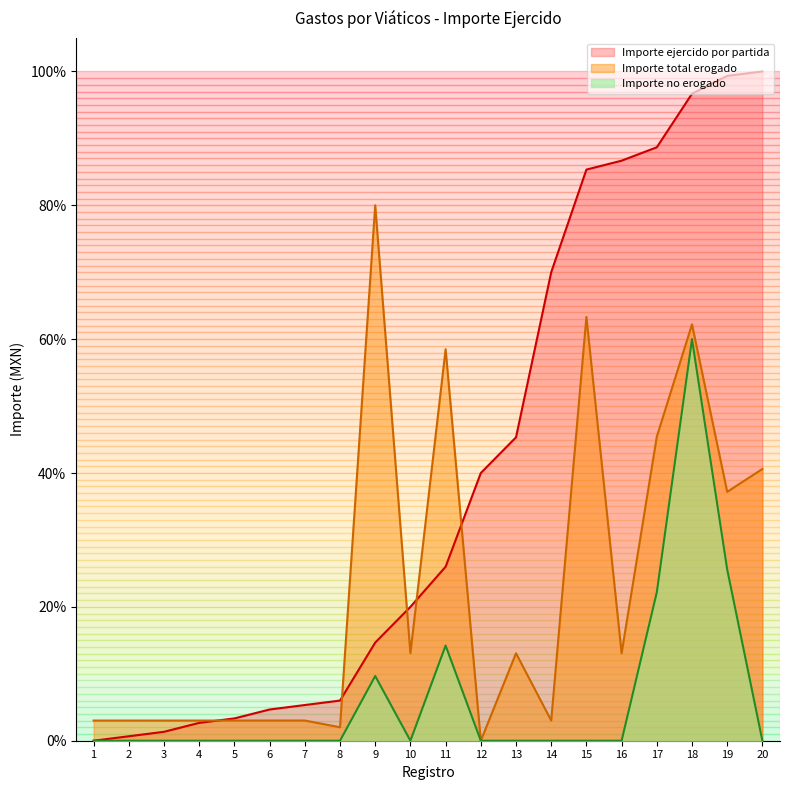

At which category is the sum across all series the highest?

18